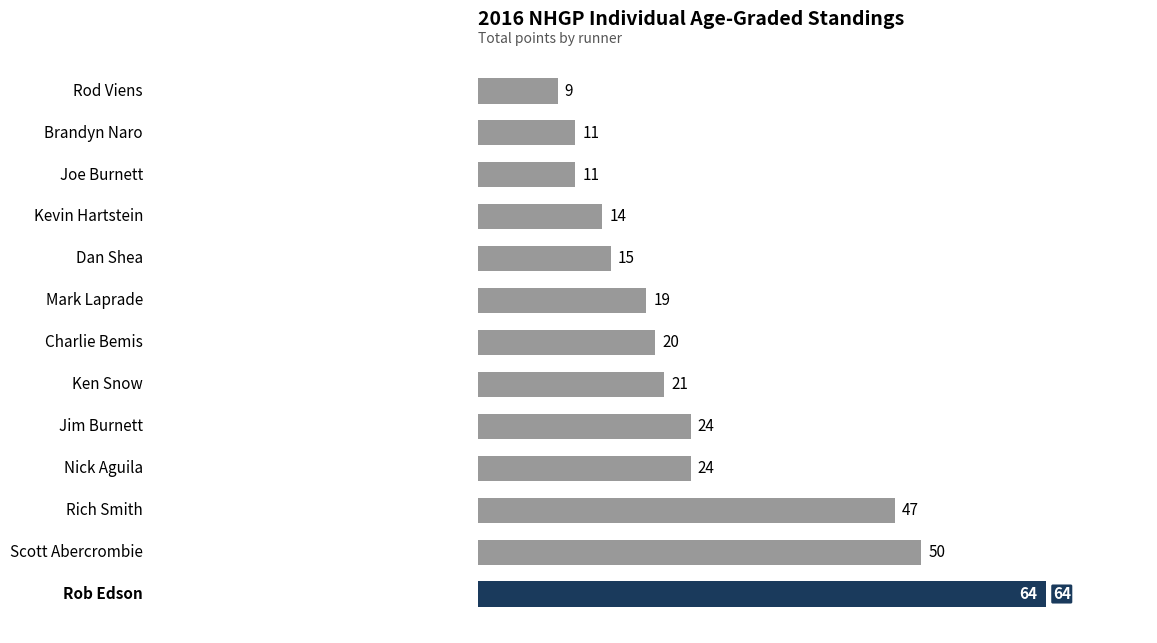

How many data points are less than 20?

6